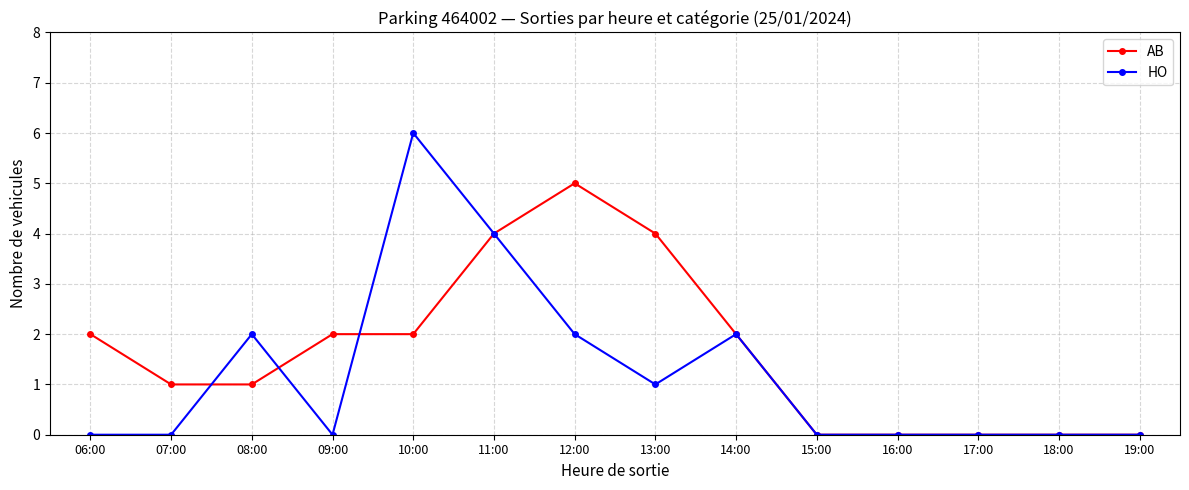

How many categories are shown in the chart?

14